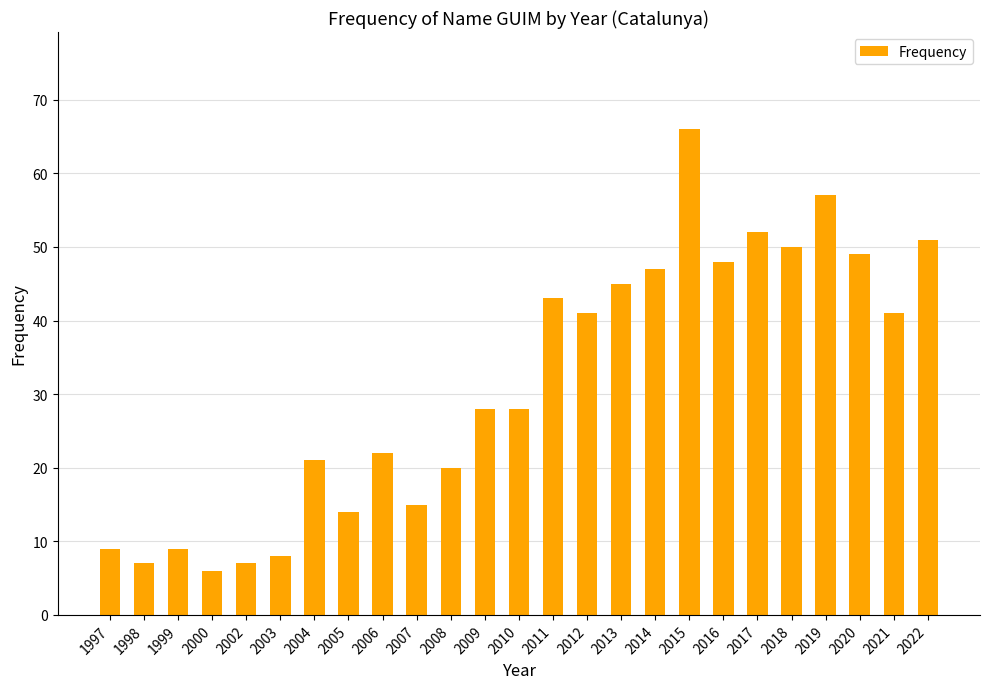

What is the change in value from 1999 to 2000?

-3